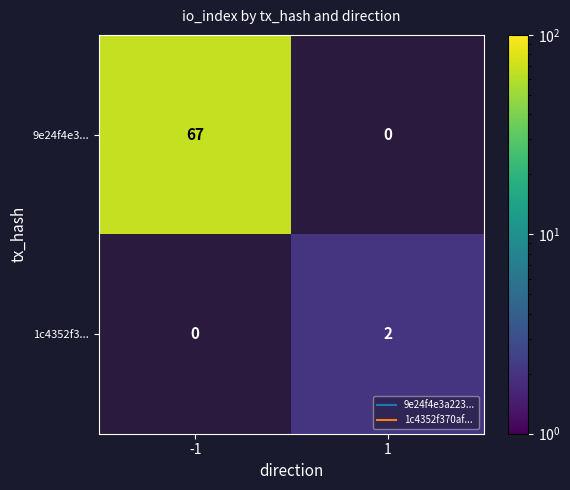

Which has a higher value, 1 or -1?

-1